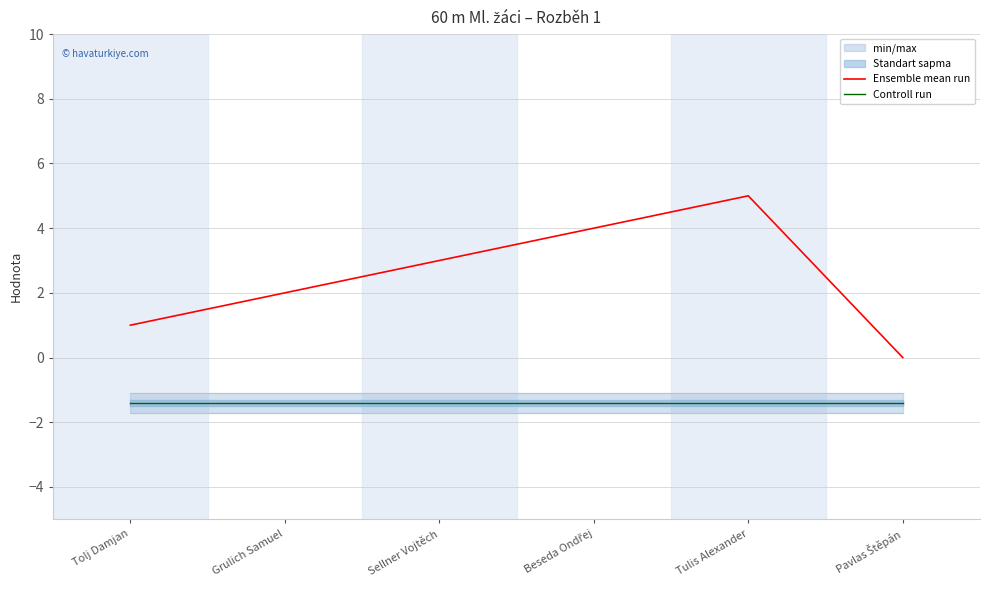

What is the label of the 1st point from the right?

Pavlas Štěpán